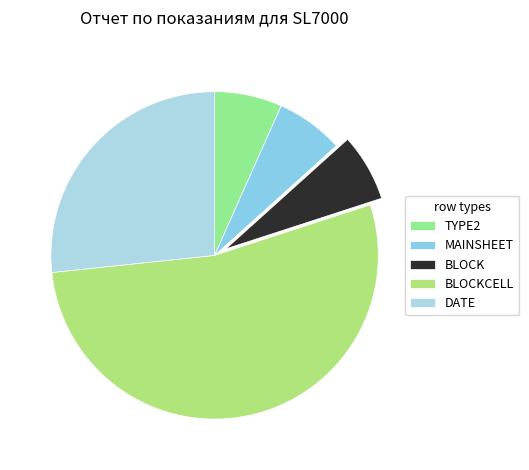

How many segments does this pie chart have?

5